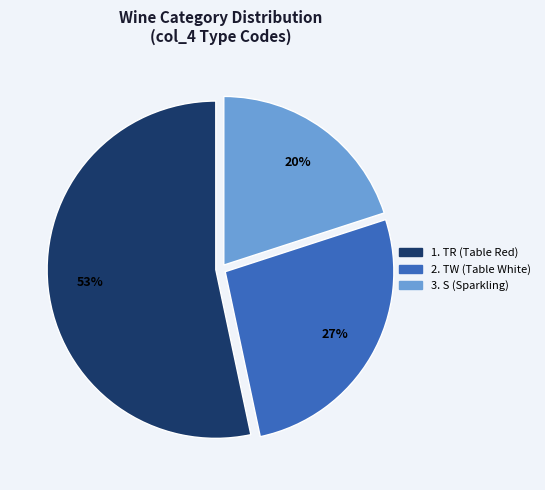

To the nearest percent, what is the difference between the largest and smallest slice percentages?

33%